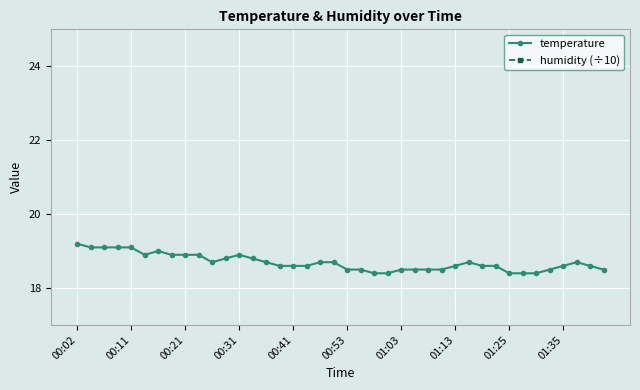

Count the temperature values in the range 18 to 19.

35